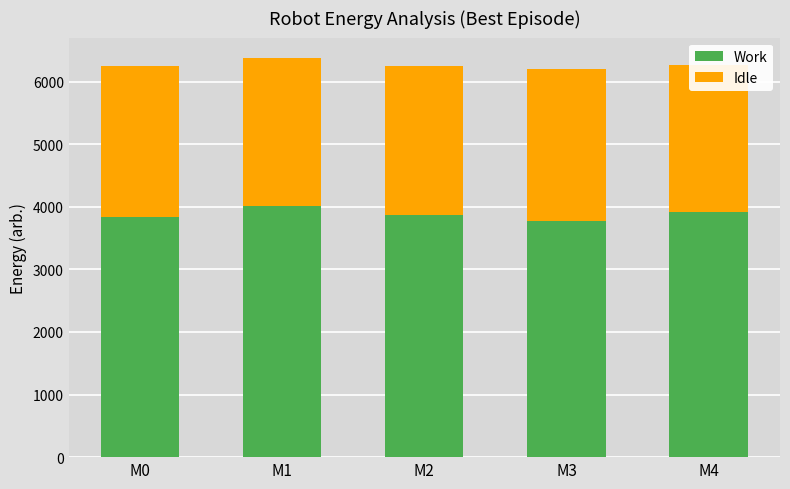

At which label does Idle first exceed 2386?

M0